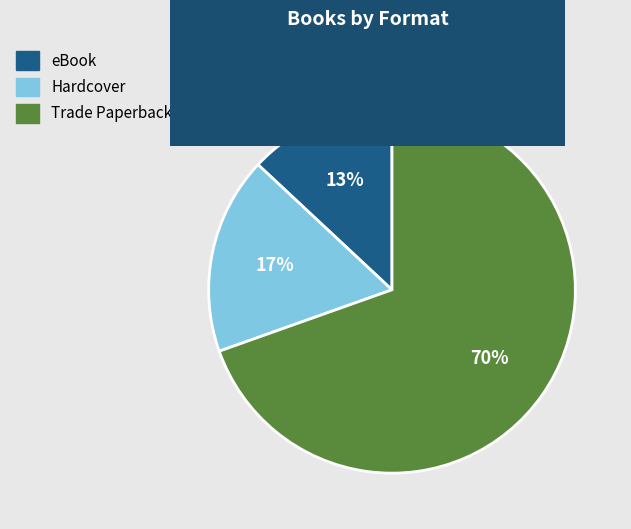

Does any single category account for the majority?

Yes